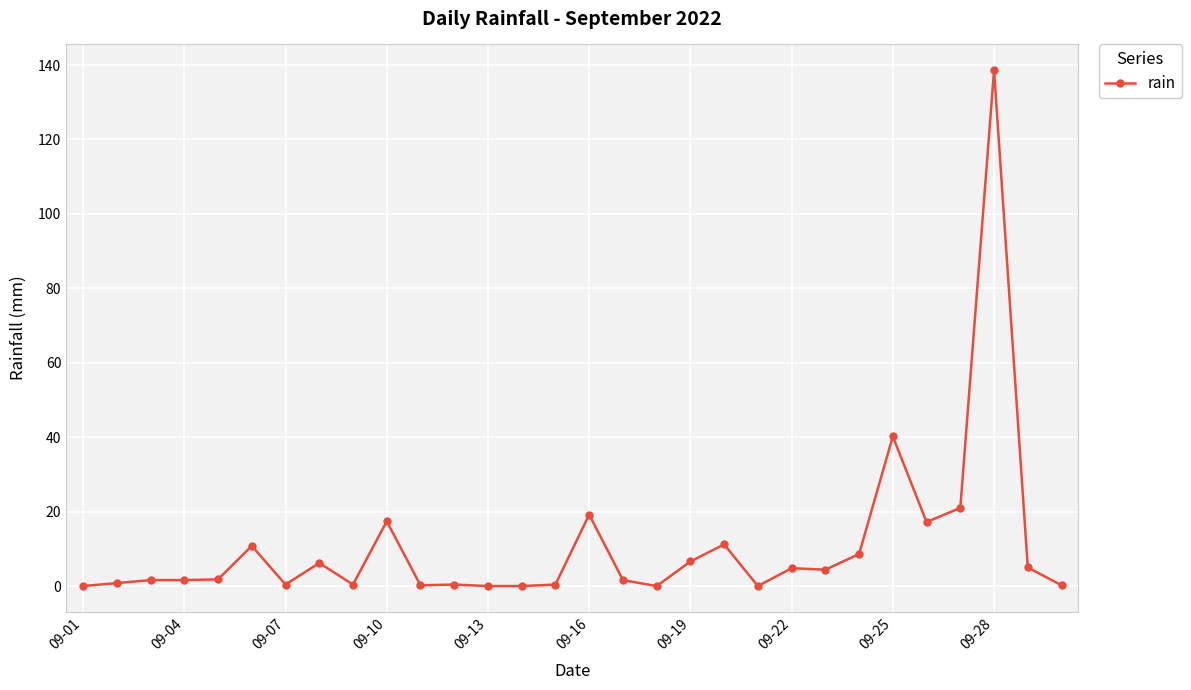

What is the sum of all values?

320.6